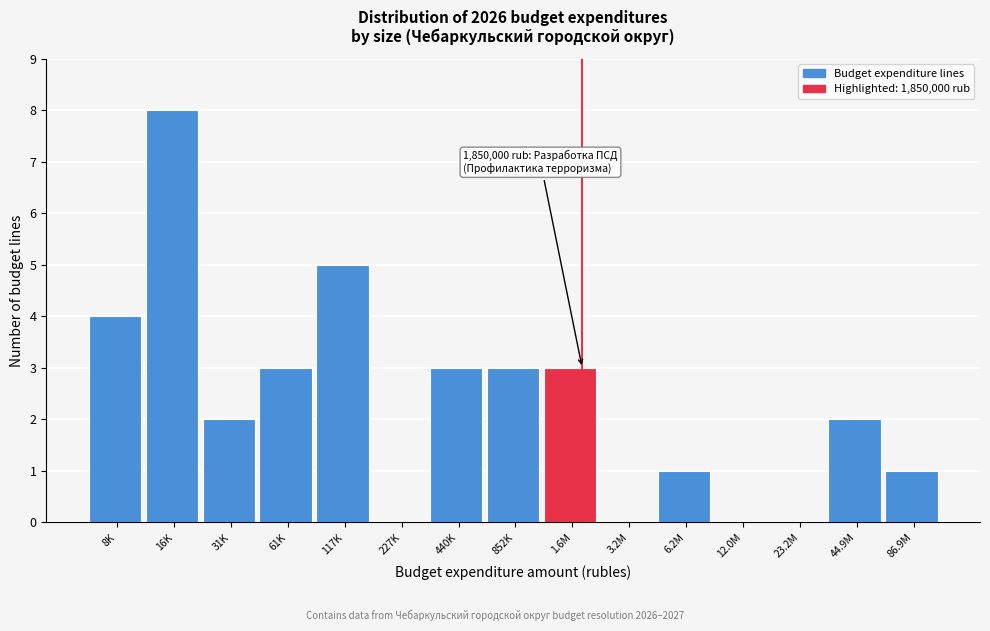

Reading left to right, what are all the values shown in this chart?

8K=4	16K=8	31K=2	61K=3	117K=5	227K=0	440K=3	852K=3	1.6M=3	3.2M=0	6.2M=1	12.0M=0	23.2M=0	44.9M=2	86.9M=1